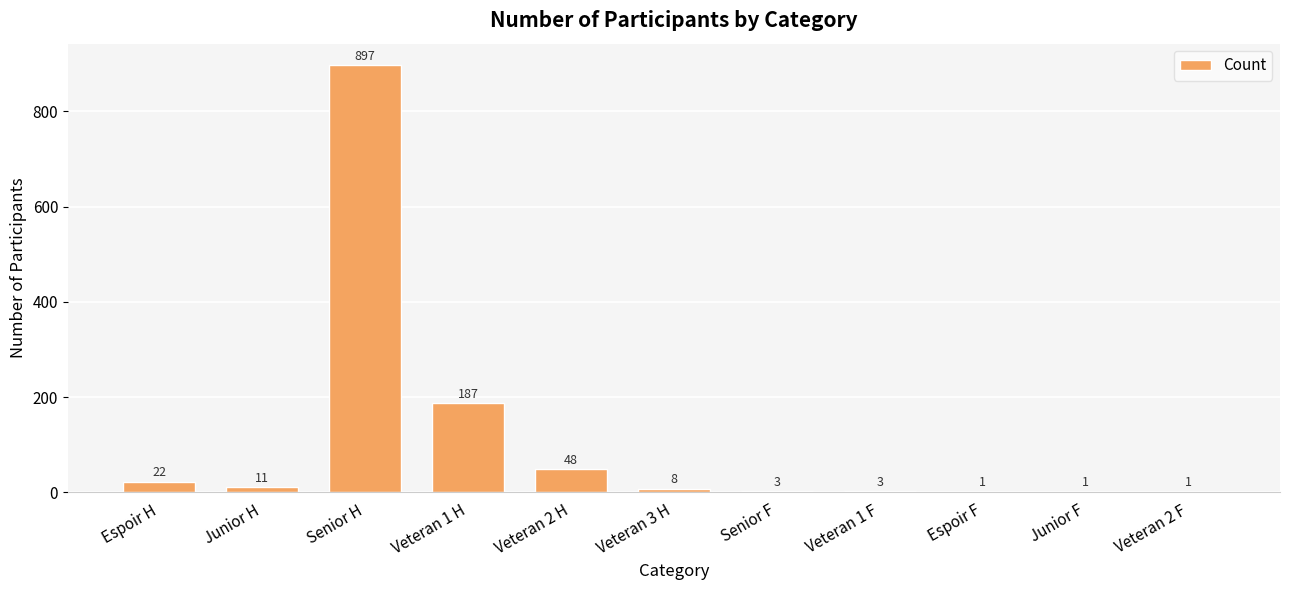

What is the sum of the values at Veteran 3 H and Espoir F?

9